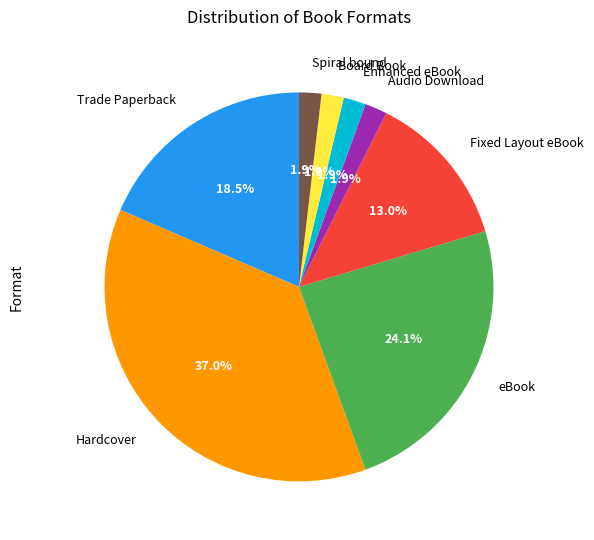

How many segments does this pie chart have?

8